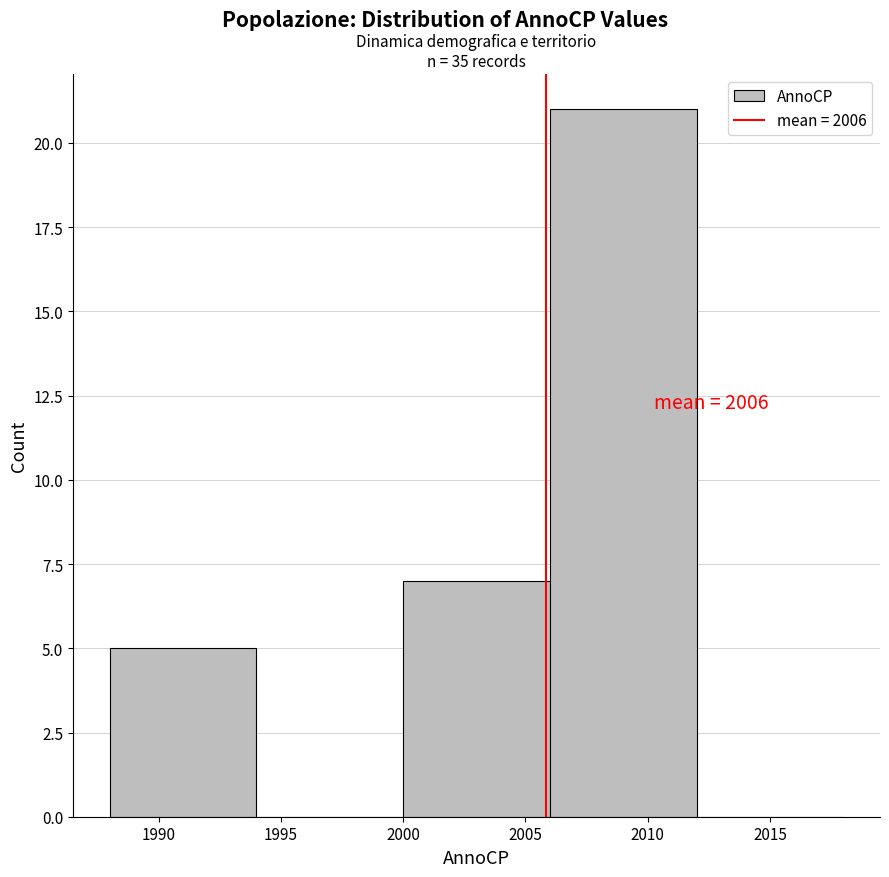

Over which range of the x-axis is the bar tallest?

2006 to 2012